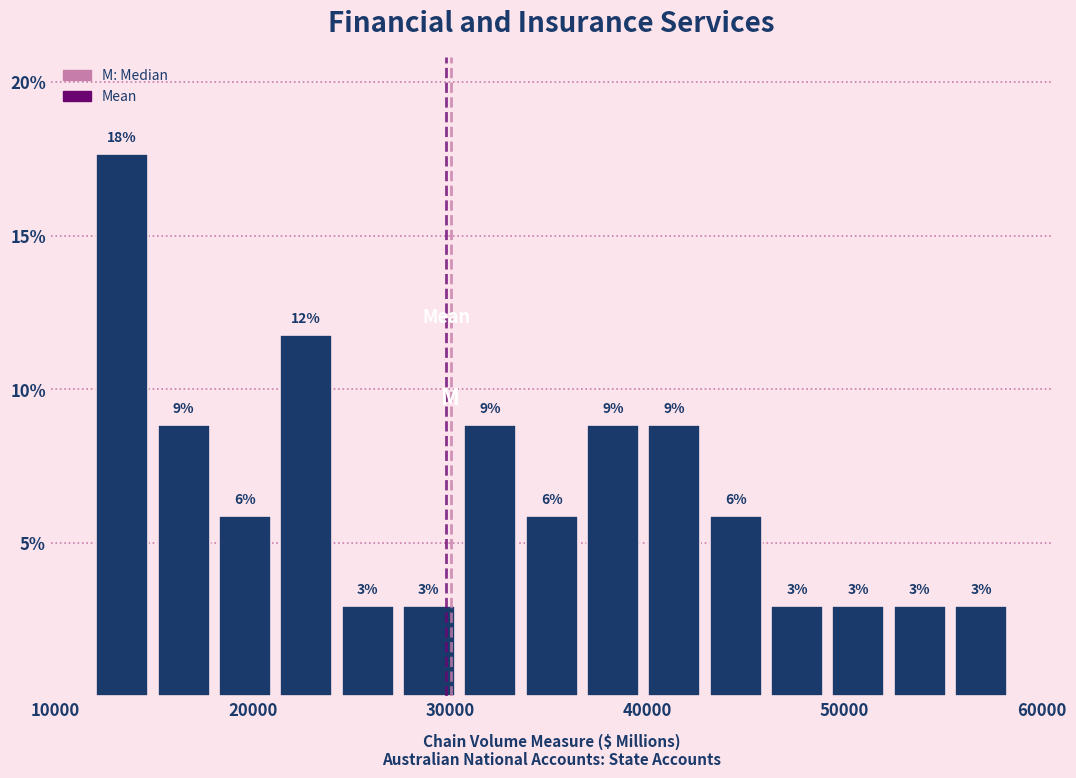

Around what value on the x-axis is the tallest bar? Give the approximate position of its centre, as read against the axis.

13000